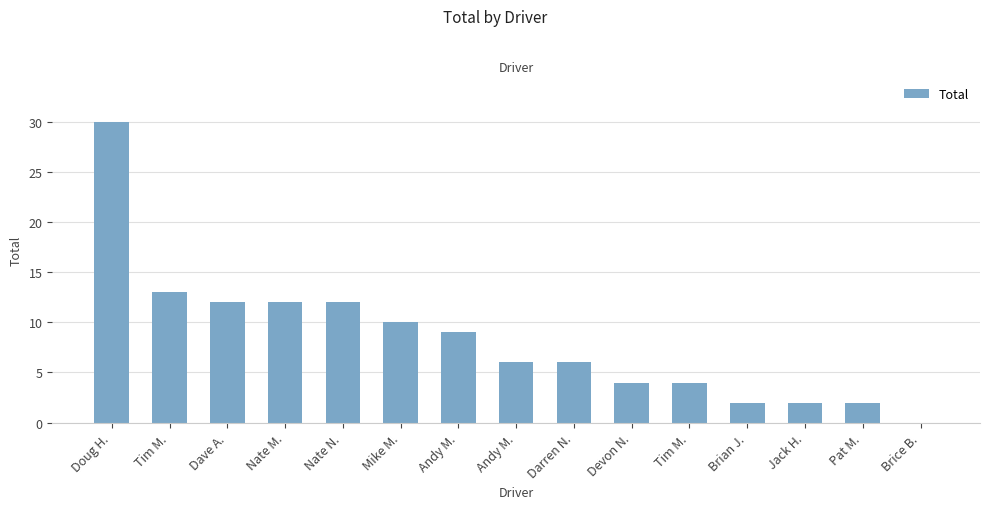

What is the label of the 10th bar from the right?

Mike M.